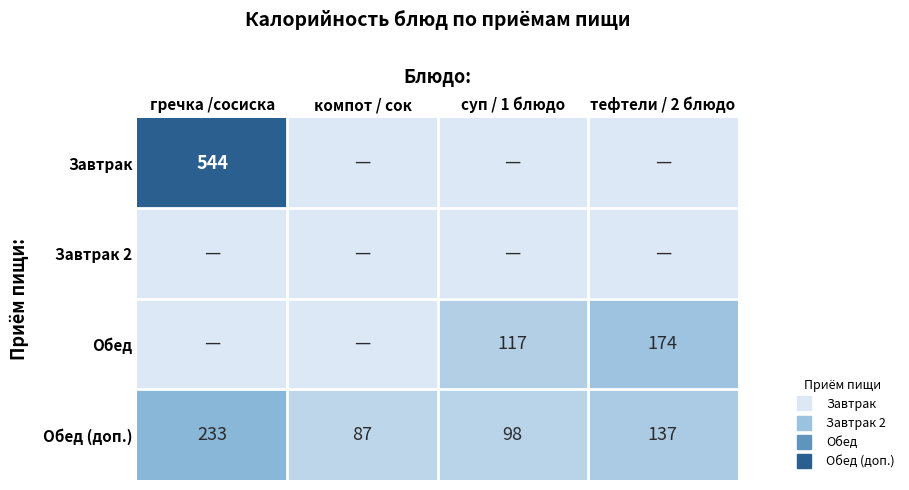

List the labels in order of Обед (доп.) value, smallest first.

компот / сок, суп / 1 блюдо, тефтели / 2 блюдо, гречка /сосиска